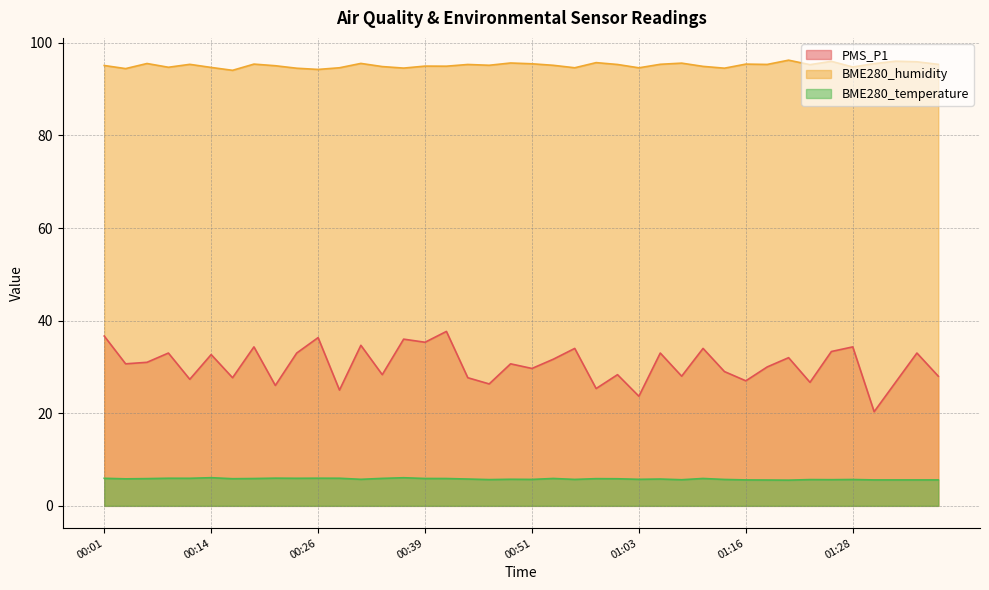

What is the minimum value for BME280_humidity?

94.1